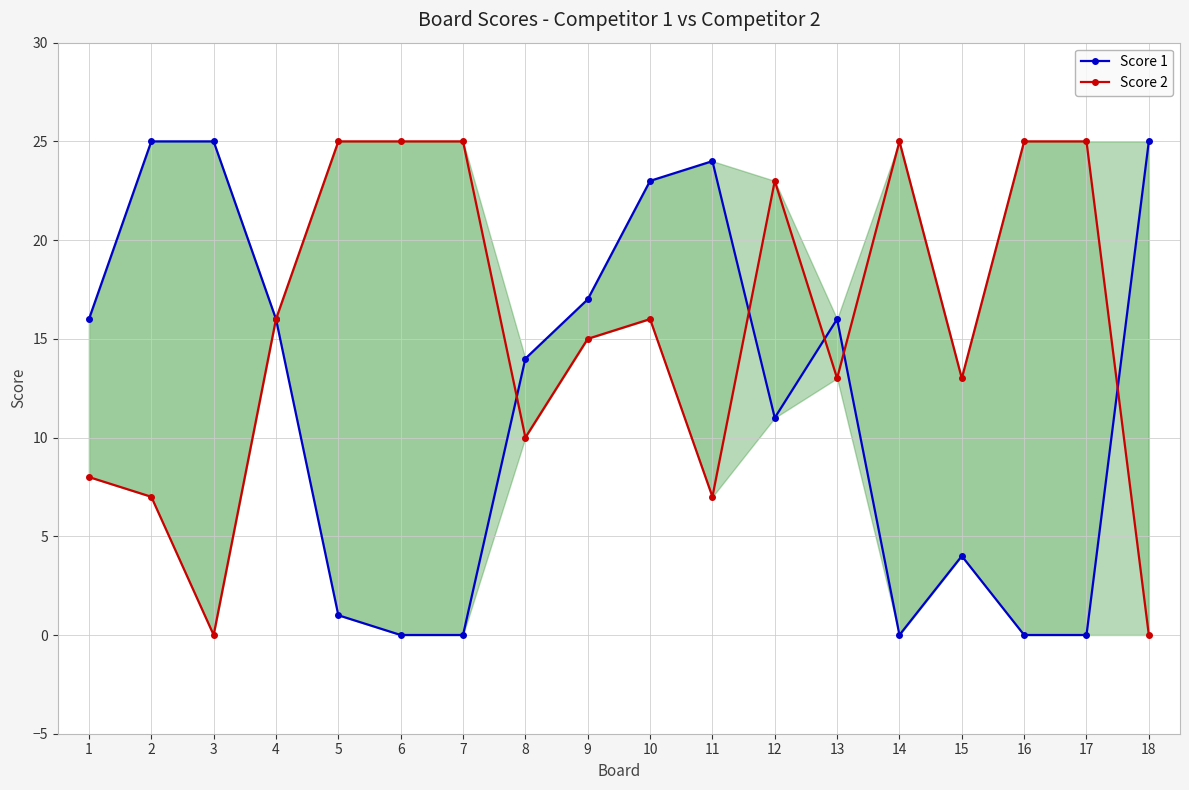

What is the difference between the maximum and minimum values in the Score 1 series?

25